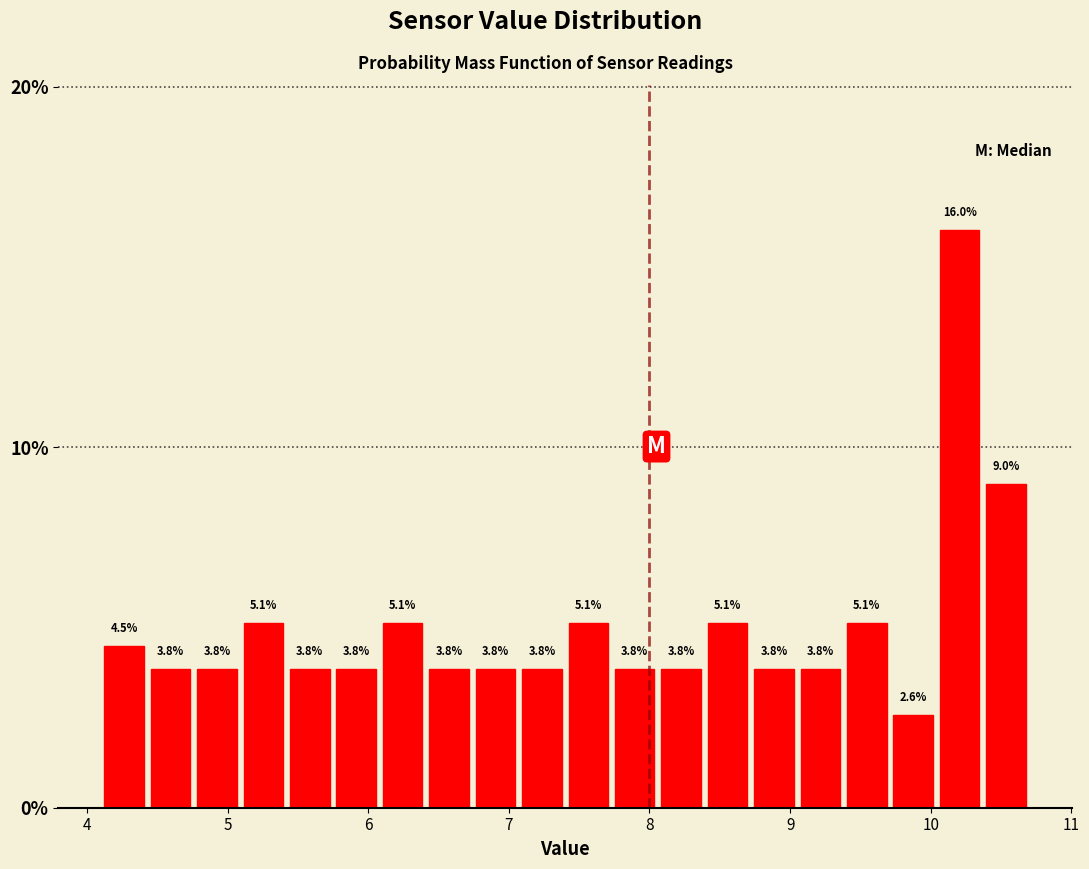

Around what value on the x-axis is the tallest bar? Give the approximate position of its centre, as read against the axis.

10.2